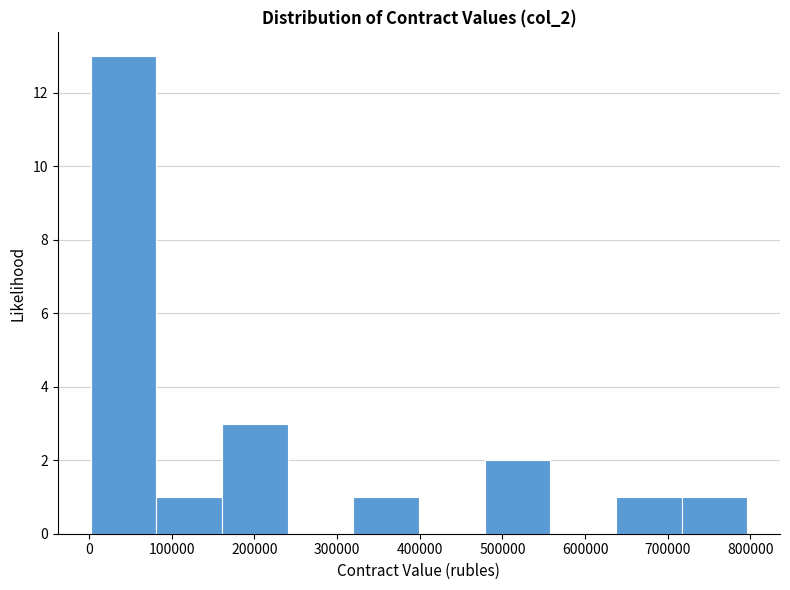

Reading left to right, list every bar in this chart as the range it spans on the x-axis followed by its height. Neither the bar edges nor the heights are printed on the chart, so give them approximately, as read against the axes.

0 to 80000: 13
80000 to 160000: 1
160000 to 240000: 3
240000 to 320000: 0
320000 to 400000: 1
400000 to 480000: 0
480000 to 560000: 2
560000 to 640000: 0
640000 to 720000: 1
720000 to 800000: 1